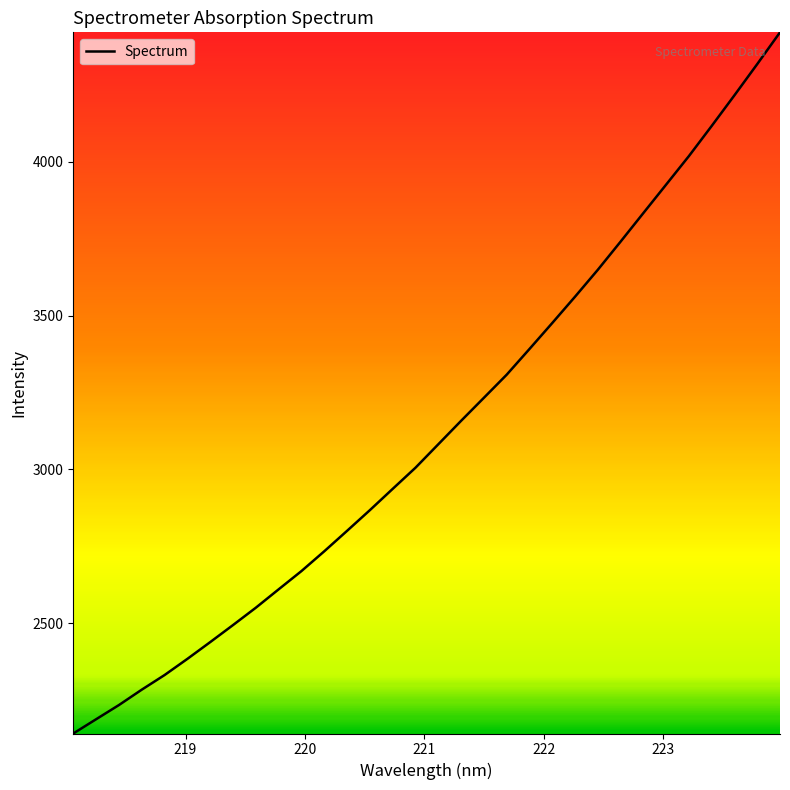

What is the greatest value displayed?

4419.4